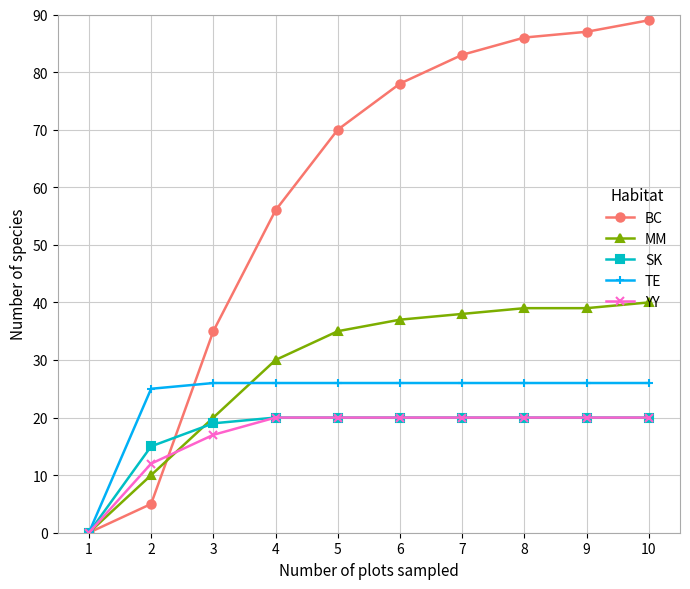

What is the maximum value shown in the chart?

89